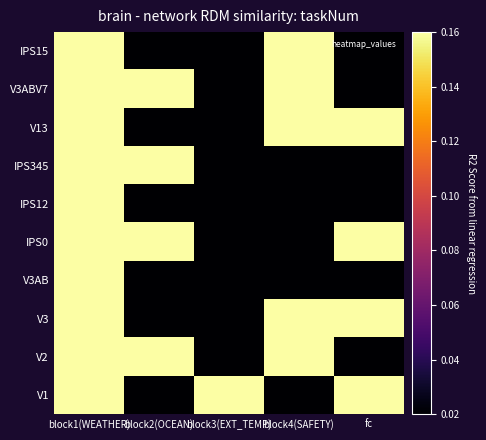

List the series in order of their peak value, lowest first.

IPS15, V3ABV7, V13, IPS345, IPS12, IPS0, V3AB, V3, V2, V1